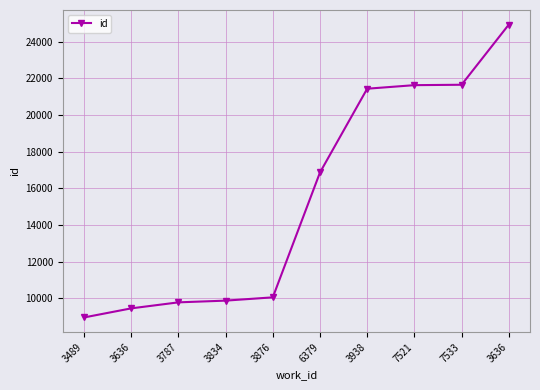

True or false: the data has more than 0 interior local peaks.

False